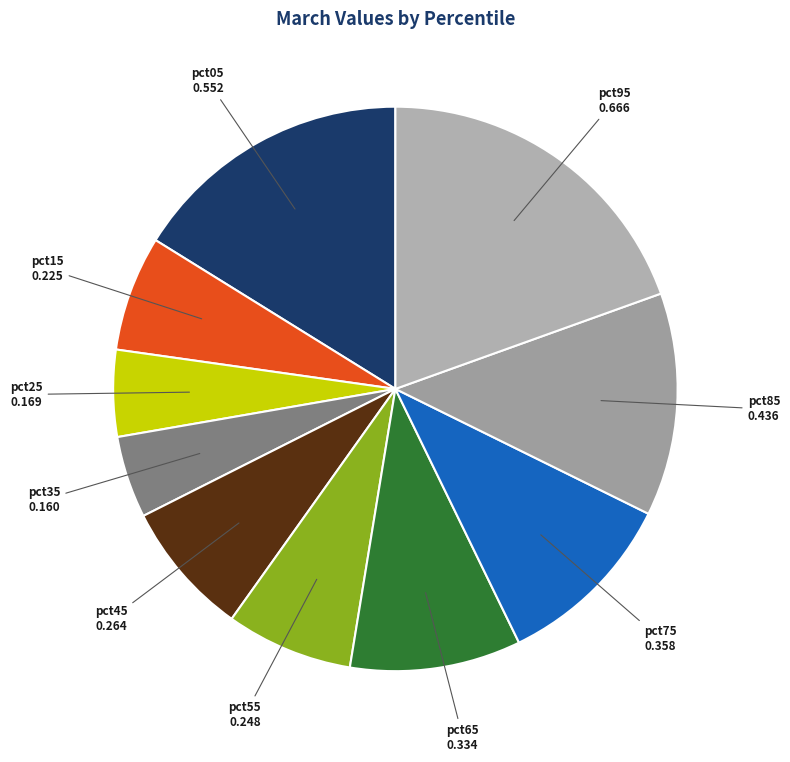

Which category has the biggest portion of the pie?

pct95